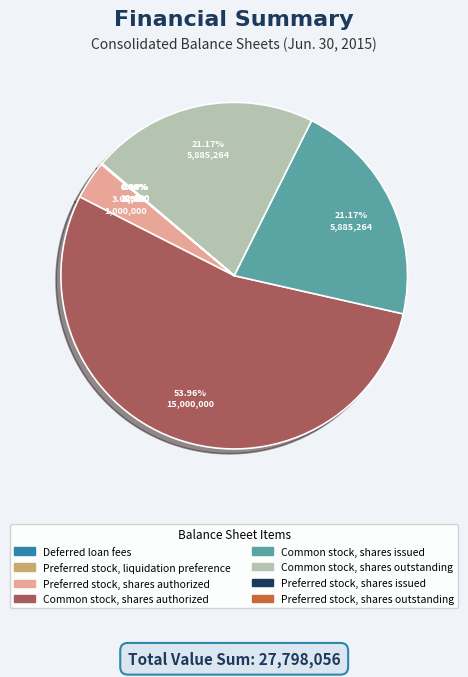

Does any single category account for the majority?

Yes